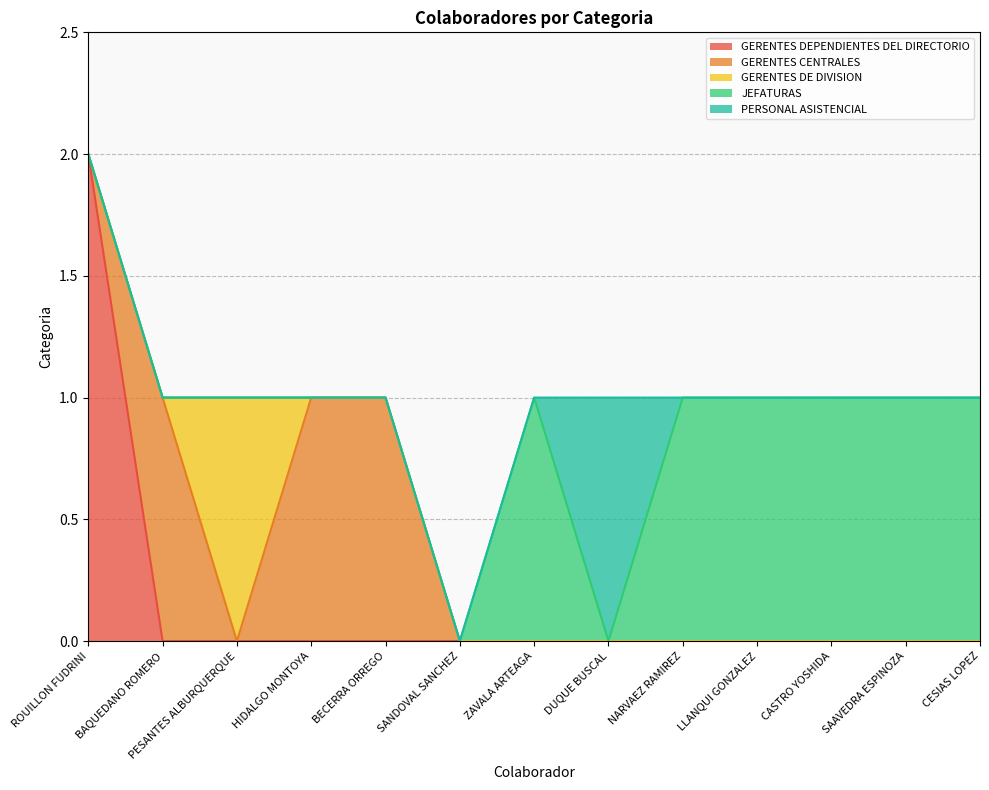

Reading left to right, what are all the values shown in this chart?

GERENTES DEPENDIENTES DEL DIRECTORIO: ROUILLON FUDRINI=2	BAQUEDANO ROMERO=0	PESANTES ALBURQUERQUE=0	HIDALGO MONTOYA=0	BECERRA ORREGO=0	SANDOVAL SANCHEZ=0	ZAVALA ARTEAGA=0	DUQUE BUSCAL=0	NARVAEZ RAMIREZ=0	LLANQUI GONZALEZ=0	CASTRO YOSHIDA=0	SAAVEDRA ESPINOZA=0	CESIAS LOPEZ=0
GERENTES CENTRALES: ROUILLON FUDRINI=0	BAQUEDANO ROMERO=1	PESANTES ALBURQUERQUE=0	HIDALGO MONTOYA=1	BECERRA ORREGO=1	SANDOVAL SANCHEZ=0	ZAVALA ARTEAGA=0	DUQUE BUSCAL=0	NARVAEZ RAMIREZ=0	LLANQUI GONZALEZ=0	CASTRO YOSHIDA=0	SAAVEDRA ESPINOZA=0	CESIAS LOPEZ=0
GERENTES DE DIVISION: ROUILLON FUDRINI=0	BAQUEDANO ROMERO=0	PESANTES ALBURQUERQUE=1	HIDALGO MONTOYA=0	BECERRA ORREGO=0	SANDOVAL SANCHEZ=0	ZAVALA ARTEAGA=0	DUQUE BUSCAL=0	NARVAEZ RAMIREZ=0	LLANQUI GONZALEZ=0	CASTRO YOSHIDA=0	SAAVEDRA ESPINOZA=0	CESIAS LOPEZ=0
JEFATURAS: ROUILLON FUDRINI=0	BAQUEDANO ROMERO=0	PESANTES ALBURQUERQUE=0	HIDALGO MONTOYA=0	BECERRA ORREGO=0	SANDOVAL SANCHEZ=0	ZAVALA ARTEAGA=1	DUQUE BUSCAL=0	NARVAEZ RAMIREZ=1	LLANQUI GONZALEZ=1	CASTRO YOSHIDA=1	SAAVEDRA ESPINOZA=1	CESIAS LOPEZ=1
PERSONAL ASISTENCIAL: ROUILLON FUDRINI=0	BAQUEDANO ROMERO=0	PESANTES ALBURQUERQUE=0	HIDALGO MONTOYA=0	BECERRA ORREGO=0	SANDOVAL SANCHEZ=0	ZAVALA ARTEAGA=0	DUQUE BUSCAL=1	NARVAEZ RAMIREZ=0	LLANQUI GONZALEZ=0	CASTRO YOSHIDA=0	SAAVEDRA ESPINOZA=0	CESIAS LOPEZ=0